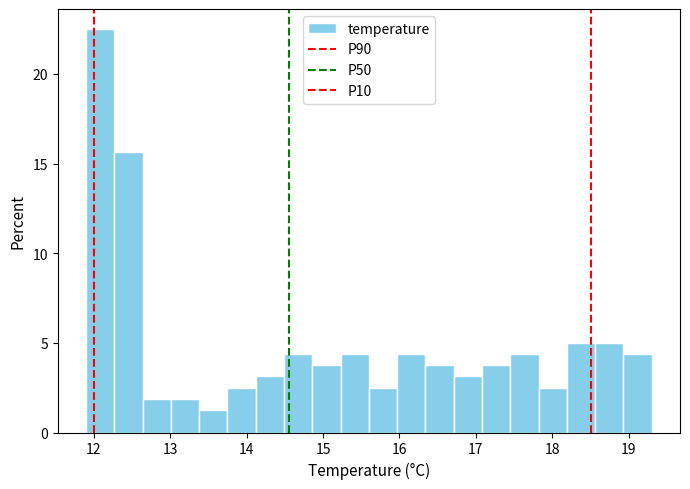

Around what value on the x-axis is the tallest bar? Give the approximate position of its centre, as read against the axis.

12.1